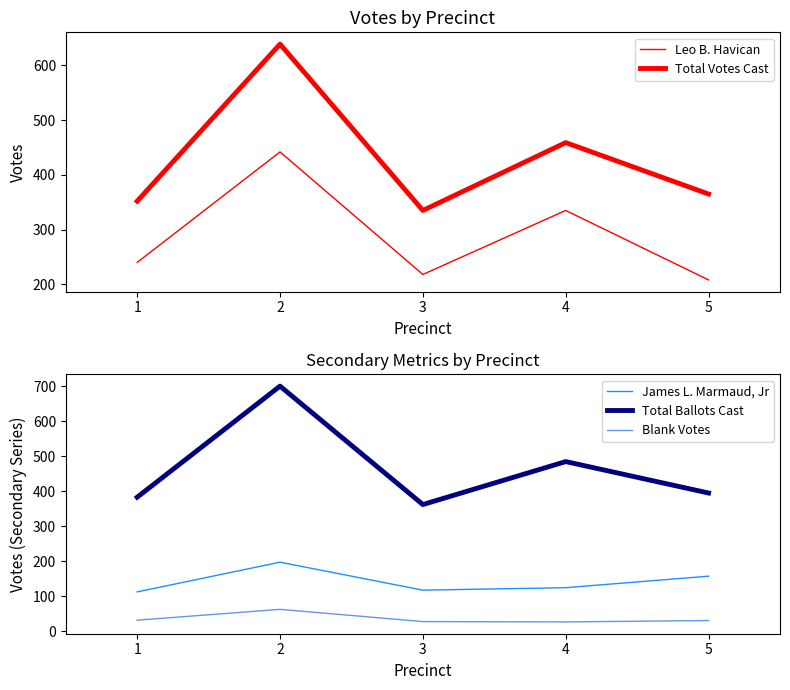

Is it true that Leo B. Havican equals 337 at 5?

False